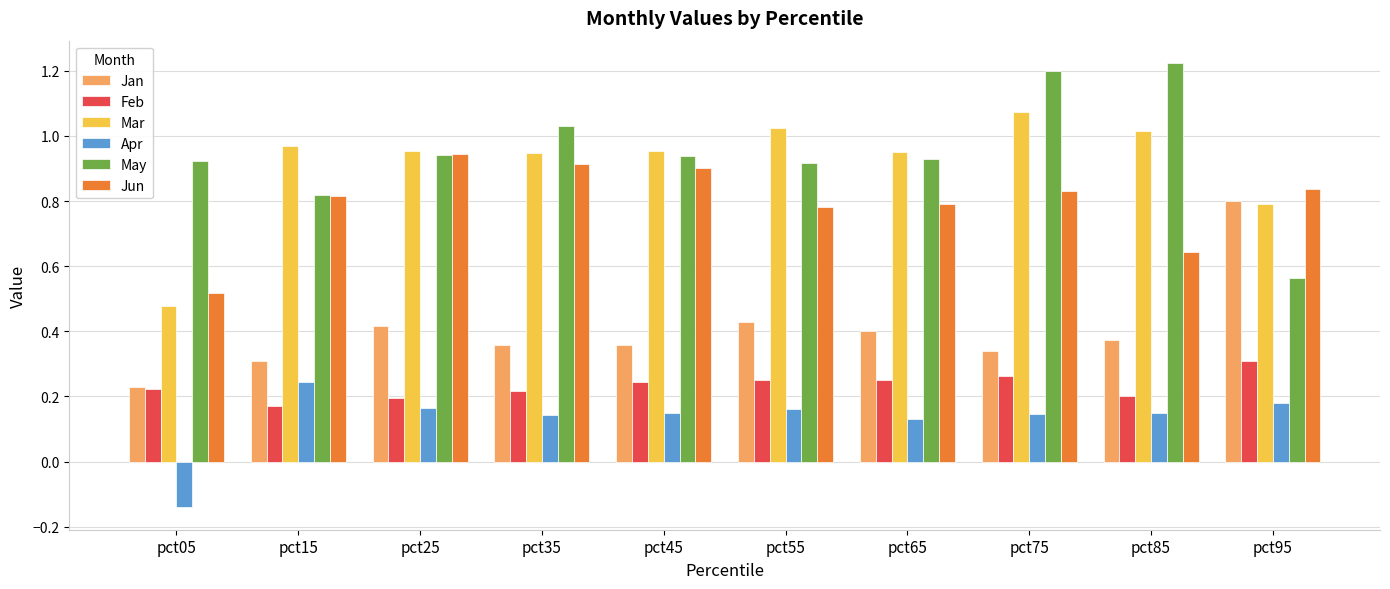

The value of Jan at pct15 is 0.3. True or false?

True